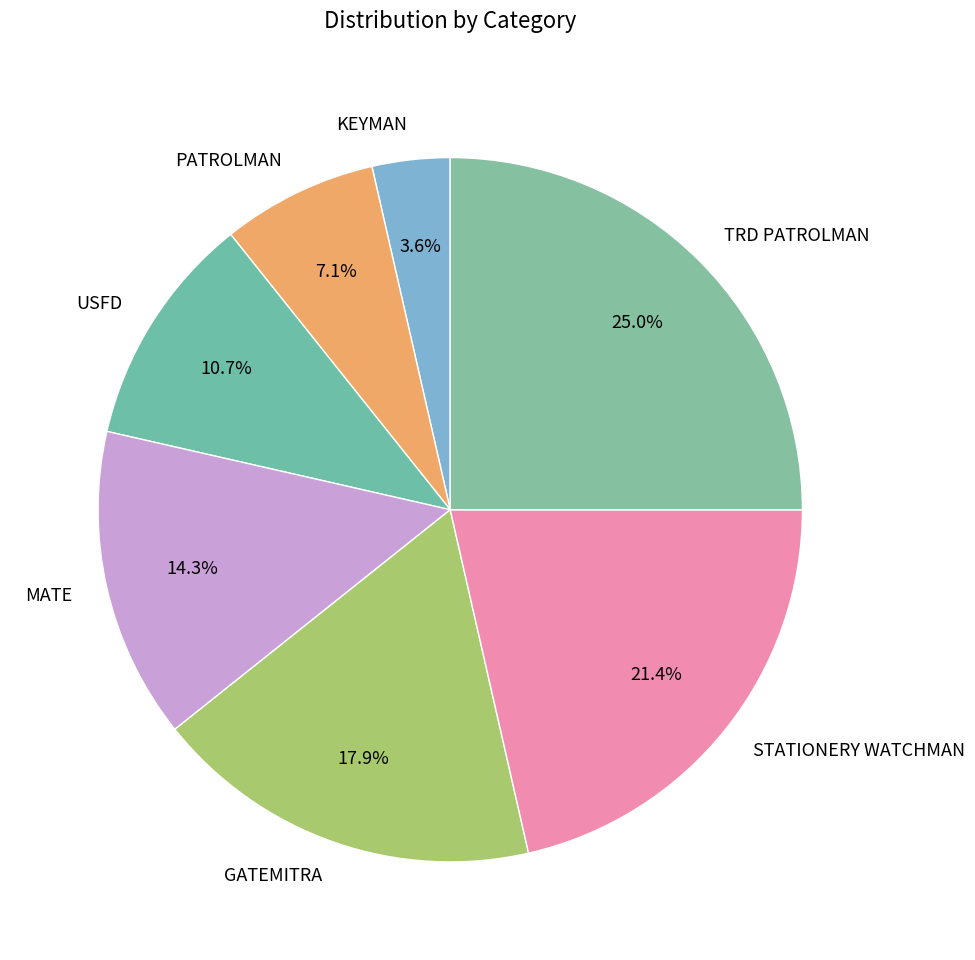

What is the ratio of the value at KEYMAN to the value at USFD?

0.3